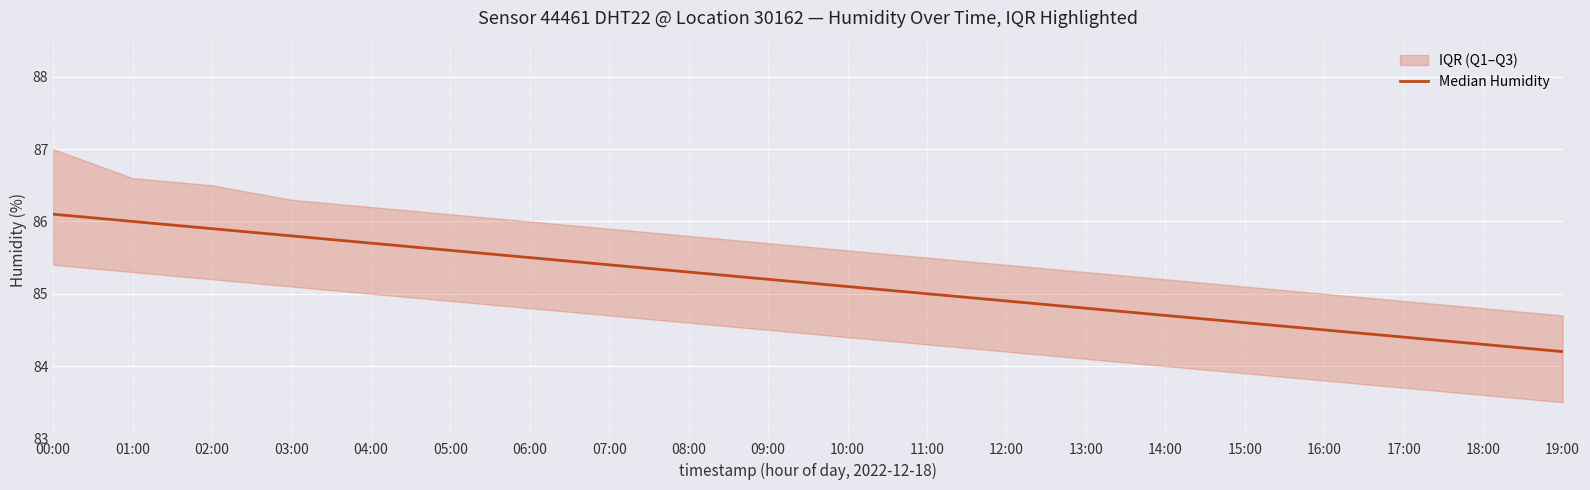

Reading left to right, list all the values displayed in this chart.

00:00=86.1	01:00=86.0	02:00=85.9	03:00=85.8	04:00=85.7	05:00=85.6	06:00=85.5	07:00=85.4	08:00=85.3	09:00=85.2	10:00=85.1	11:00=85.0	12:00=84.9	13:00=84.8	14:00=84.7	15:00=84.6	16:00=84.5	17:00=84.4	18:00=84.3	19:00=84.2